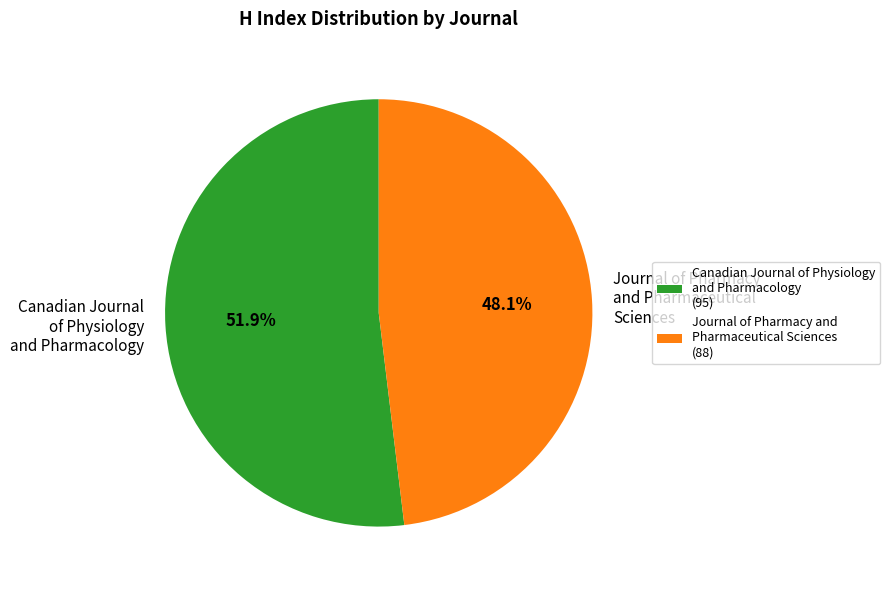

Which category has the biggest portion of the pie?

Canadian Journal of Physiology and Pharmacology